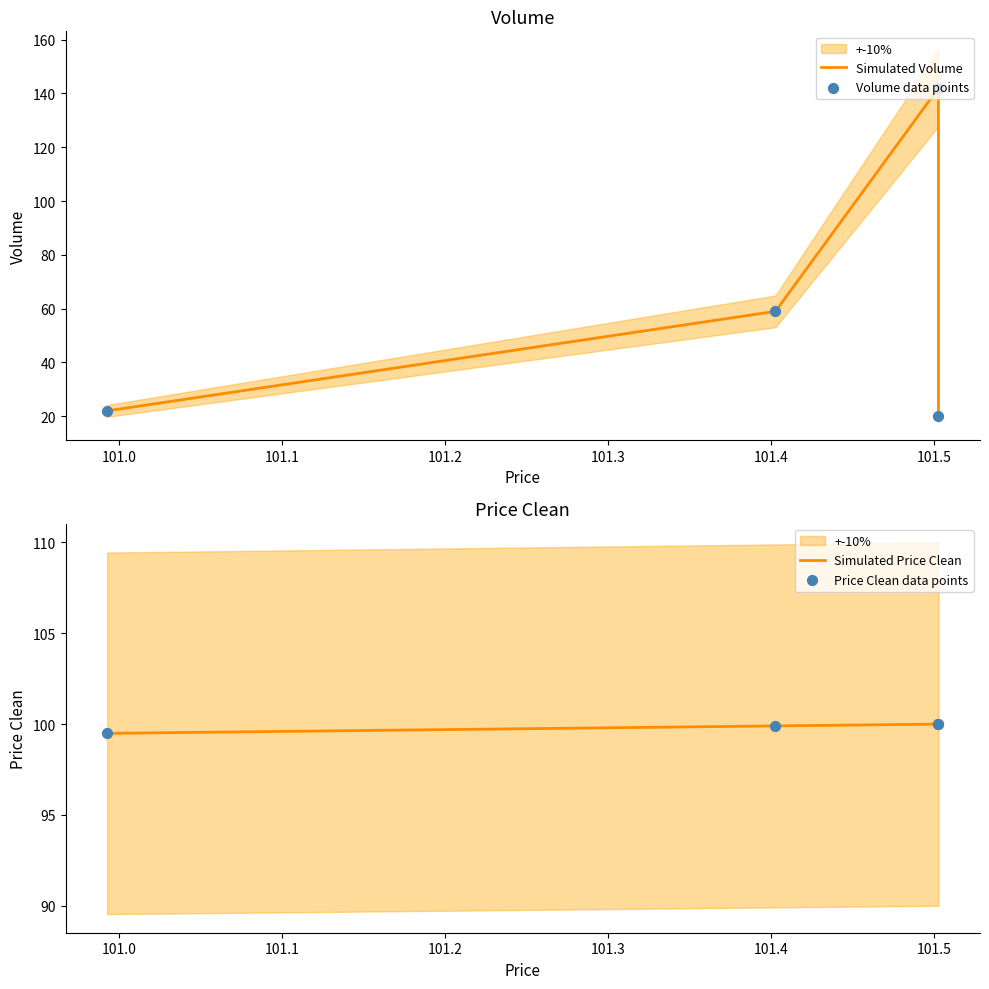

Which series reaches the minimum Y coordinate?

Simulated Volume